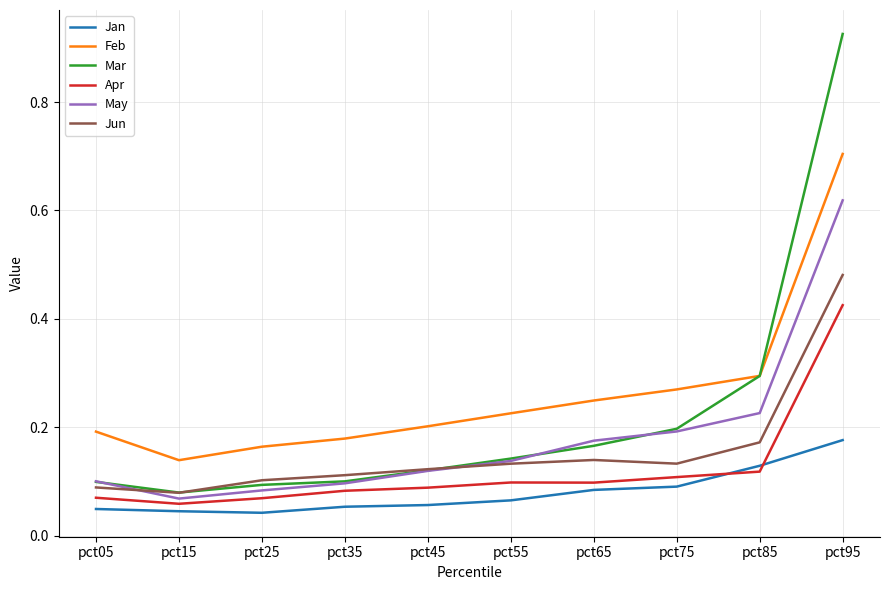

How many lines are shown in the chart?

6